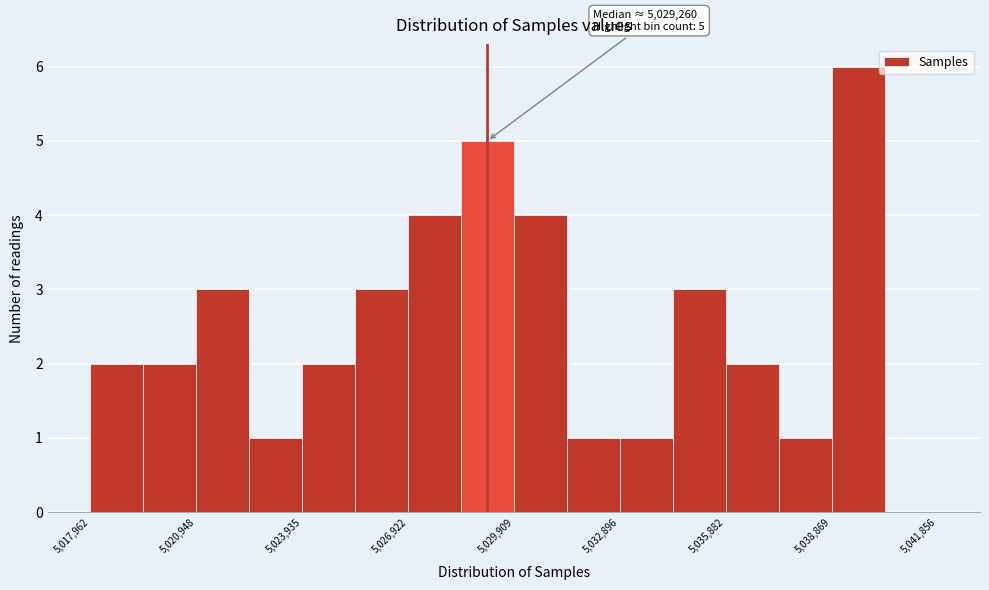

Around what value on the x-axis is the tallest bar? Give the approximate position of its centre, as read against the axis.

5039500